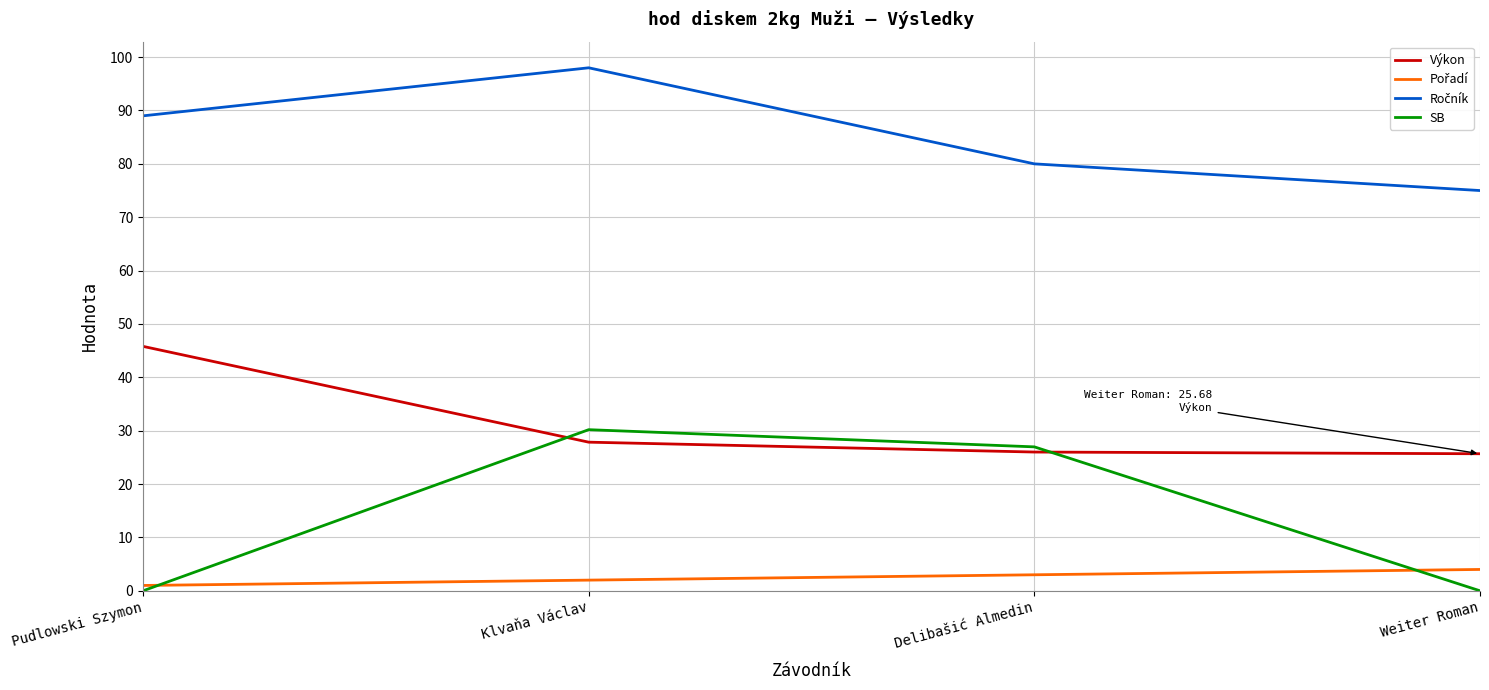

What is the highest value of the Výkon series?

45.8